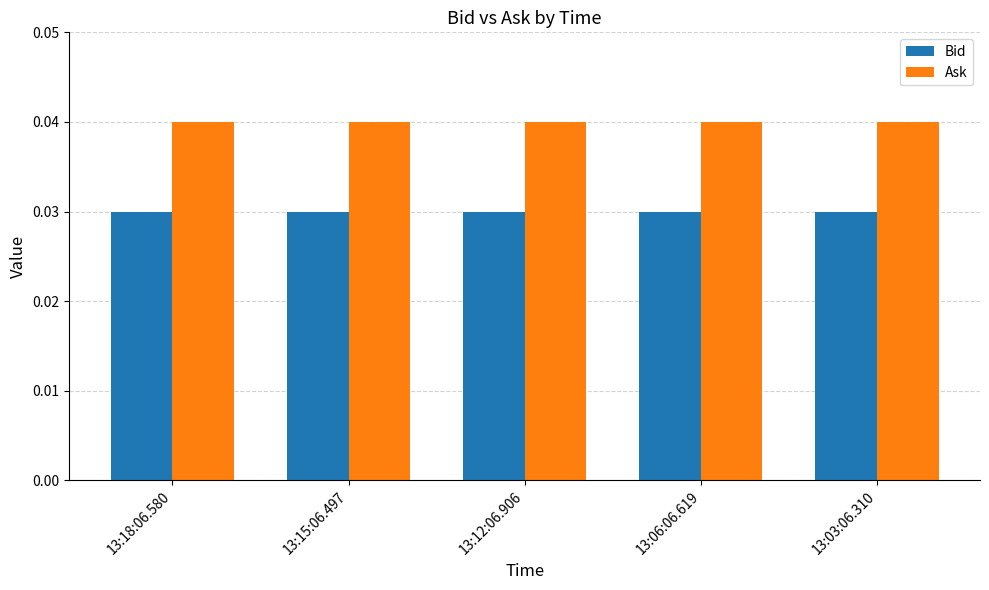

List the series in order of their peak value, lowest first.

Bid, Ask